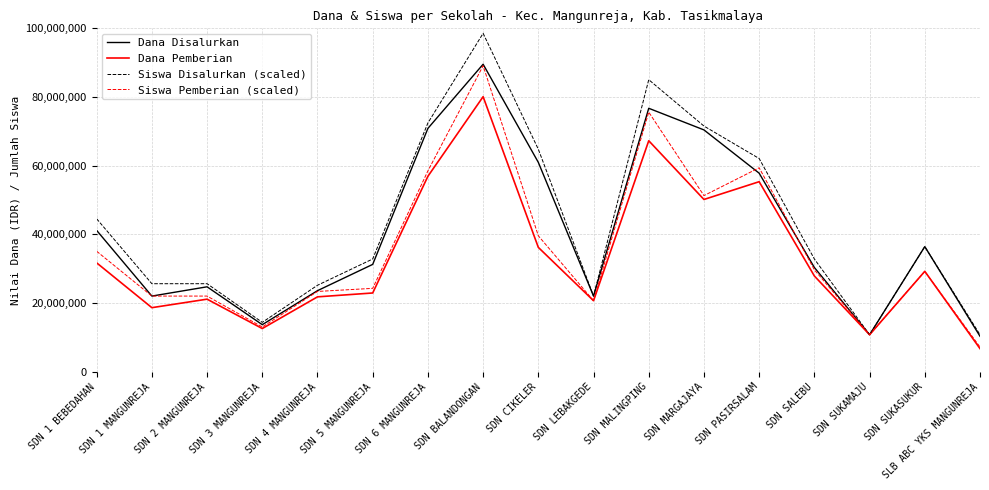

Is the value of Dana Disalurkan at SDN 5 MANGUNREJA greater than the value of Dana Pemberian at SDN 2 MANGUNREJA?

Yes